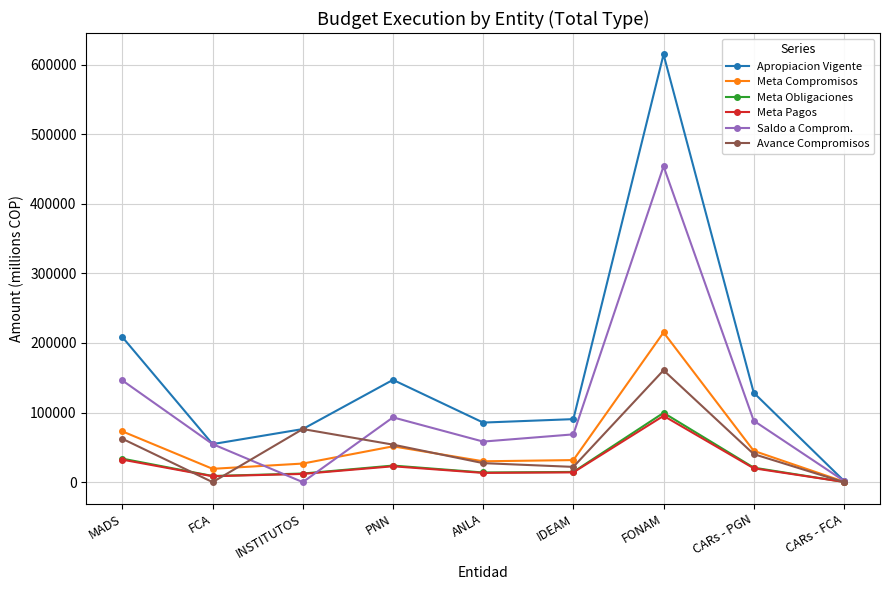

What is the value of the Apropiacion Vigente point at the 7th from the left?

614717.6